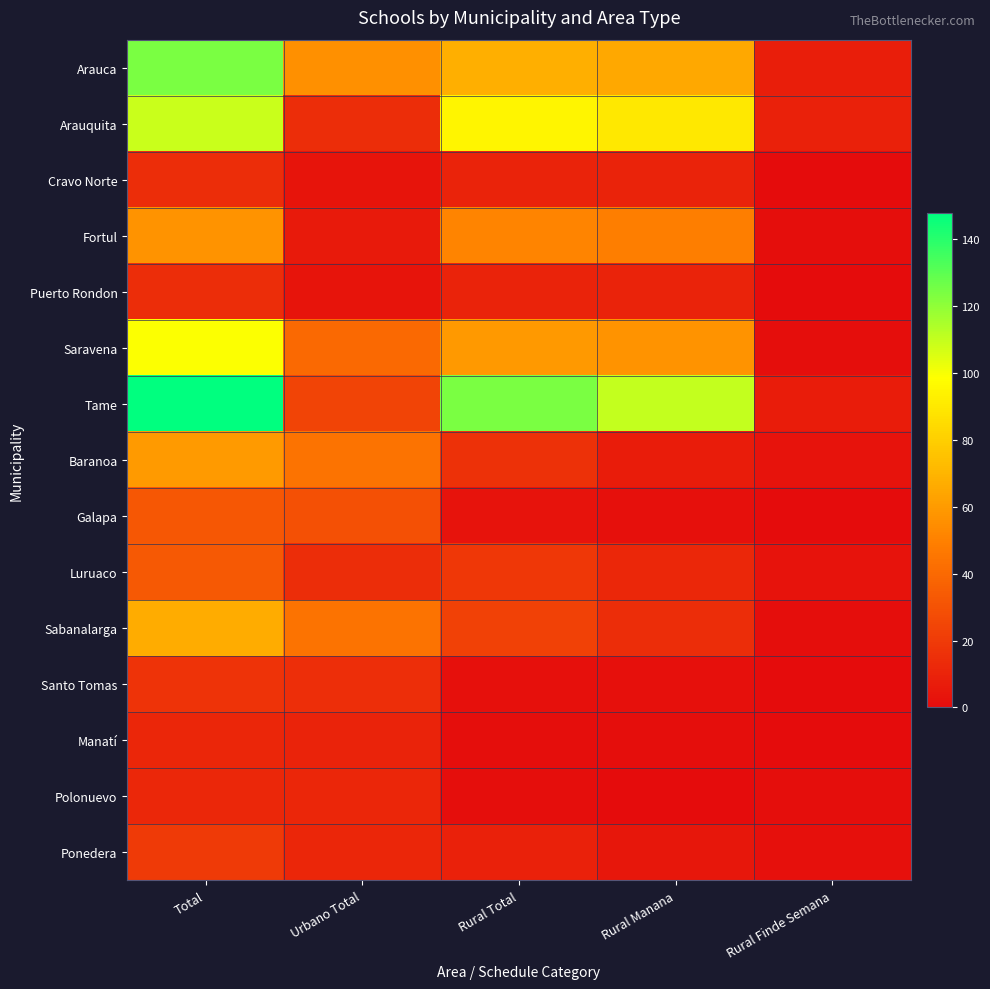

Which label corresponds to the smallest value in the chart?

Rural Finde Semana